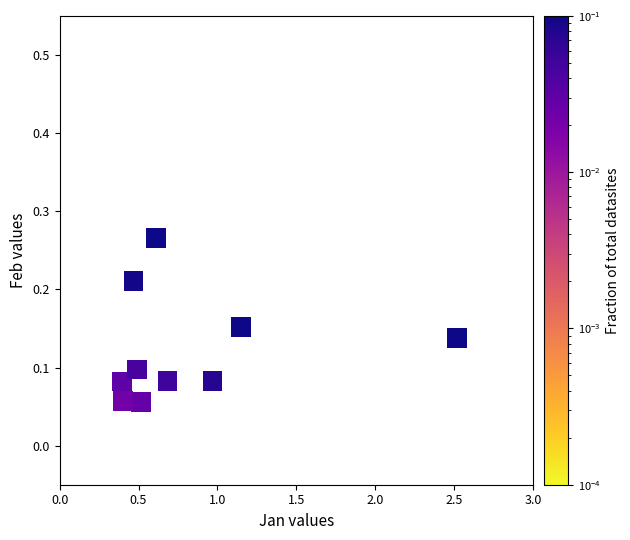

What is the average X value?

0.8